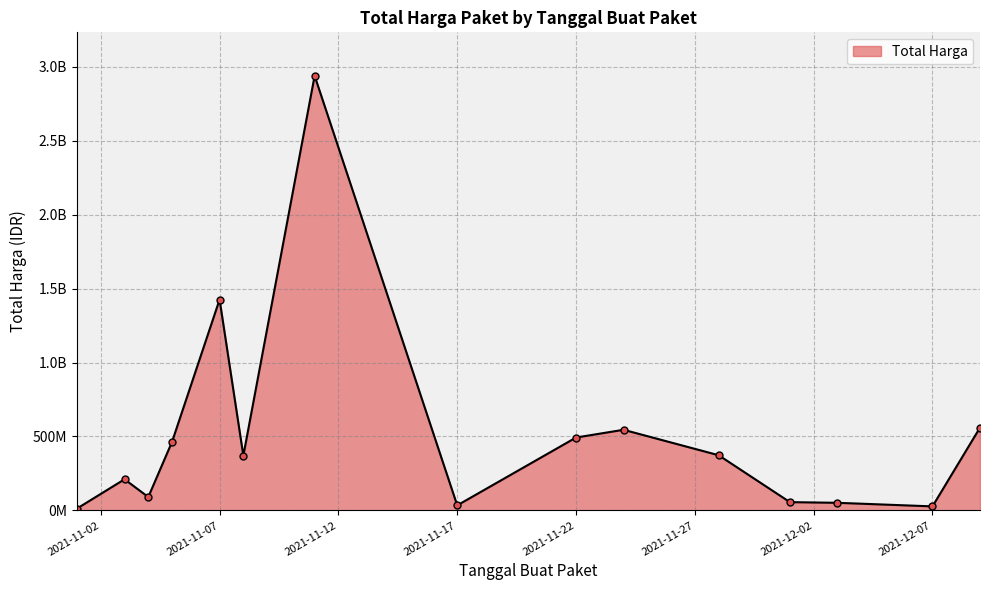

How many interior local valleys (lower than both neighbors) does the data have?

4